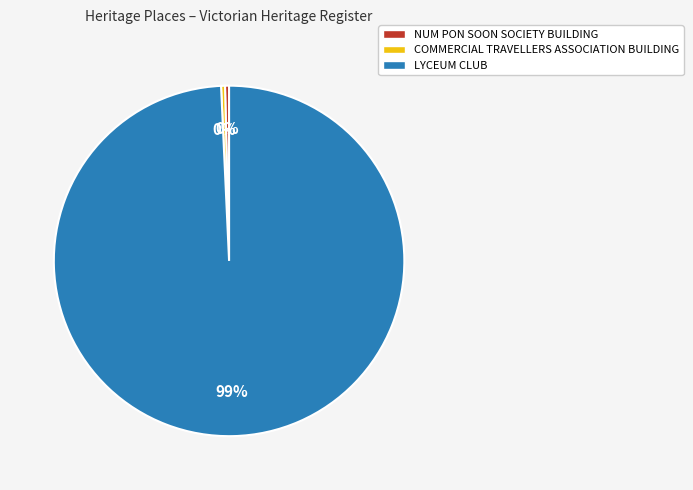

Which category has the biggest portion of the pie?

LYCEUM CLUB